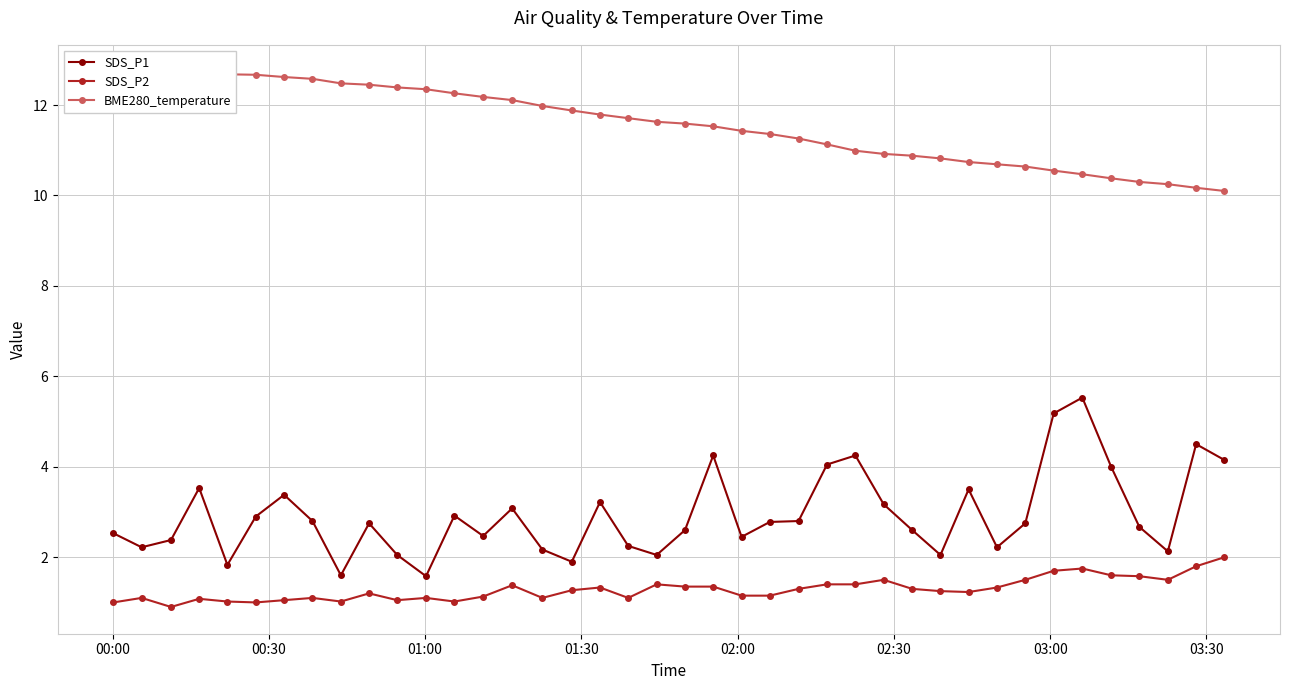

How many distinct data groups are displayed?

3